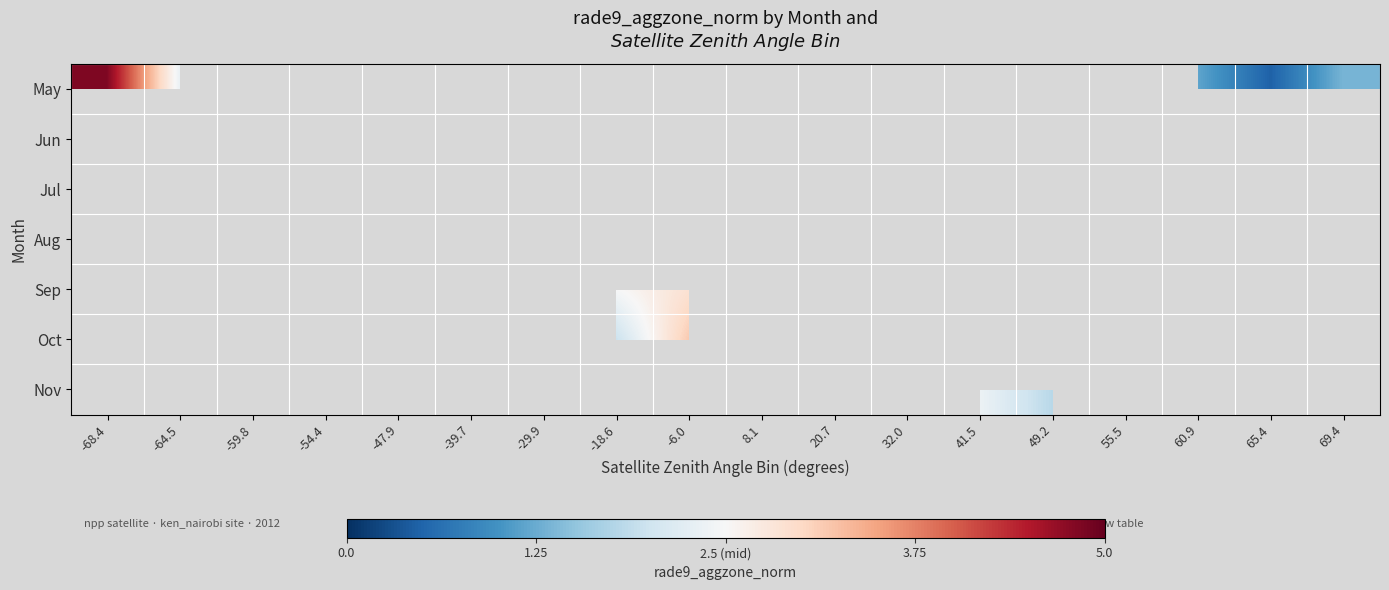

Count the number of categories in the chart.

18